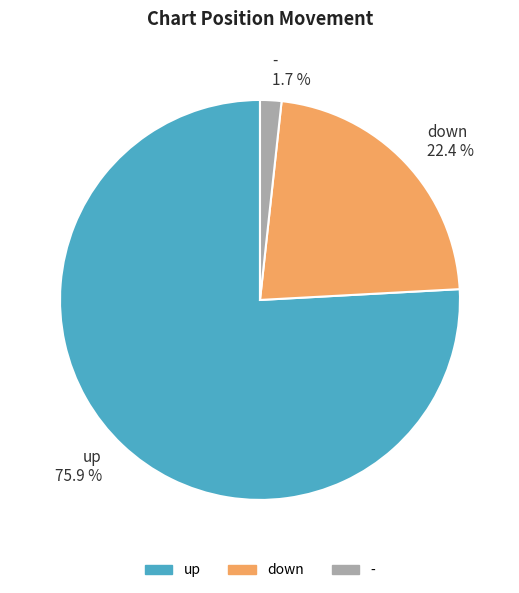

Which category has the smallest portion of the pie?

-